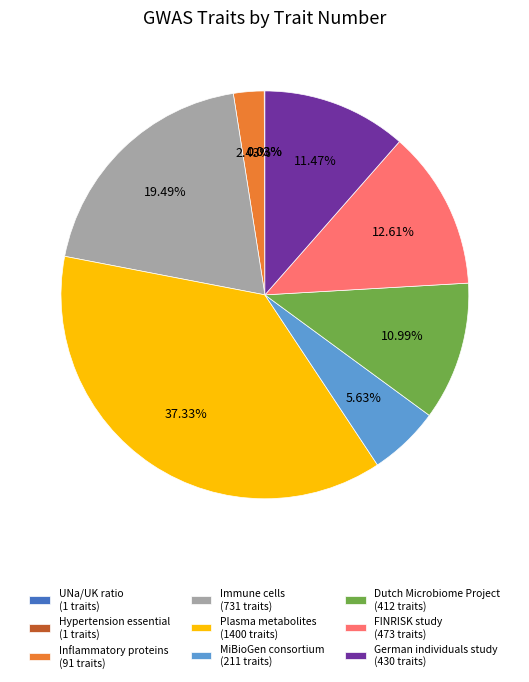

Does any single category account for the majority?

No